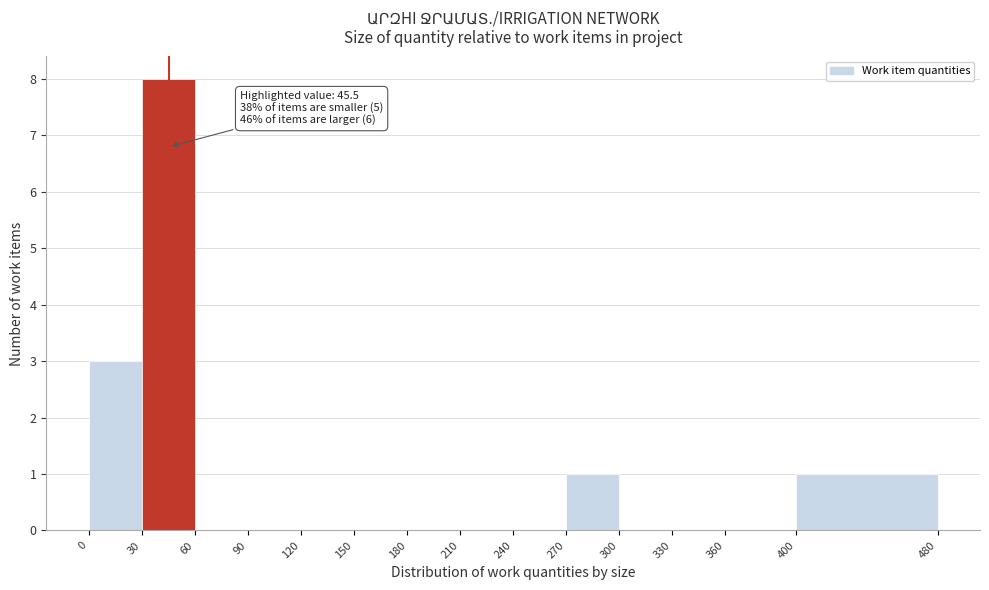

Over which range of the x-axis is the bar tallest?

30 to 60